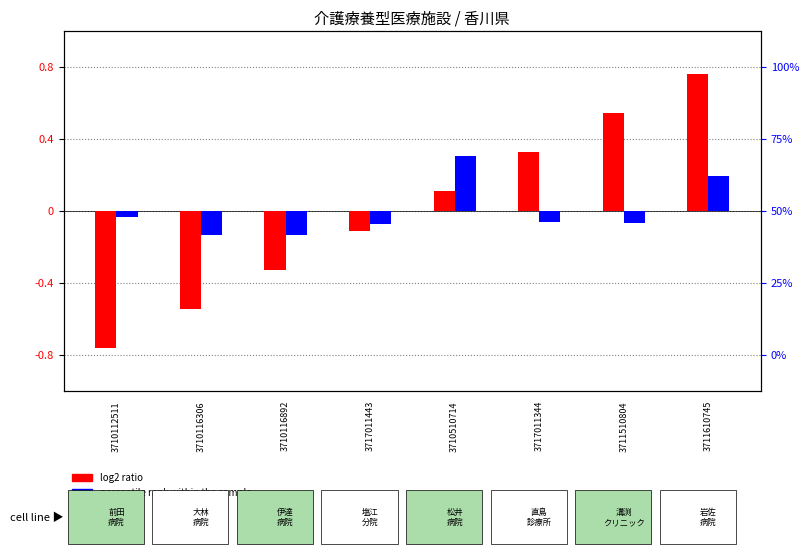

How many groups of bars are there?

8